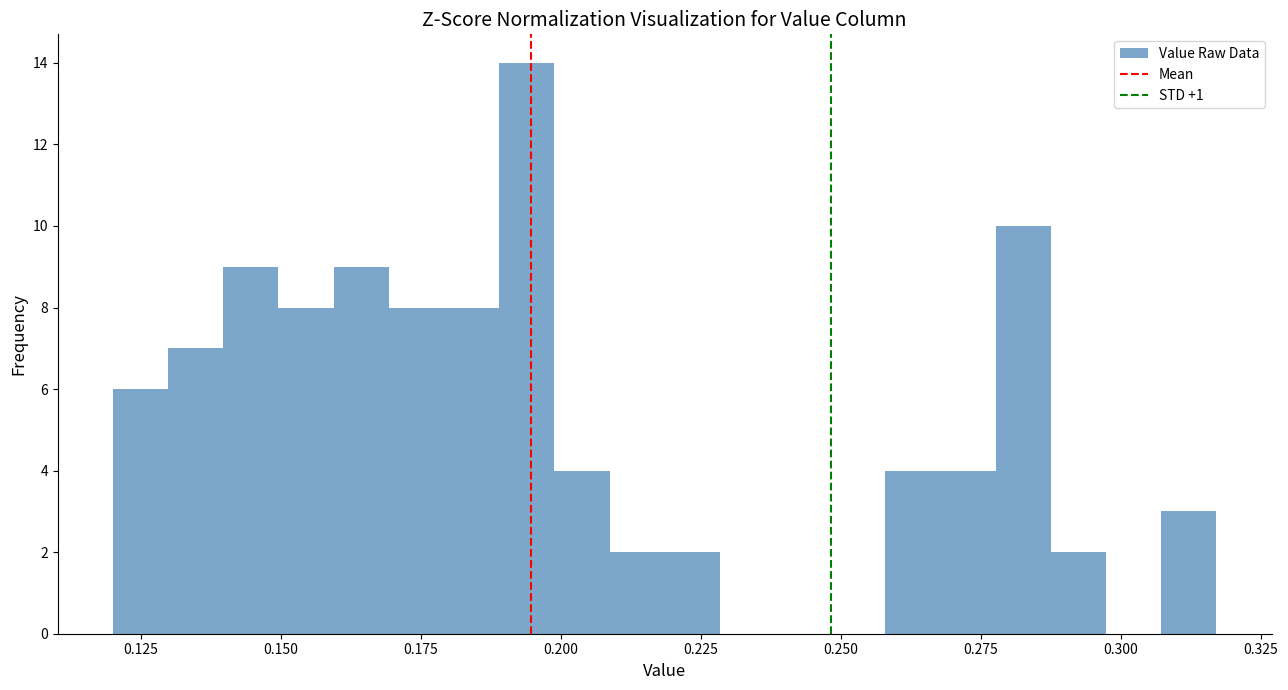

Read against the x-axis, roughly where is the centre of the tallest bar?

0.195